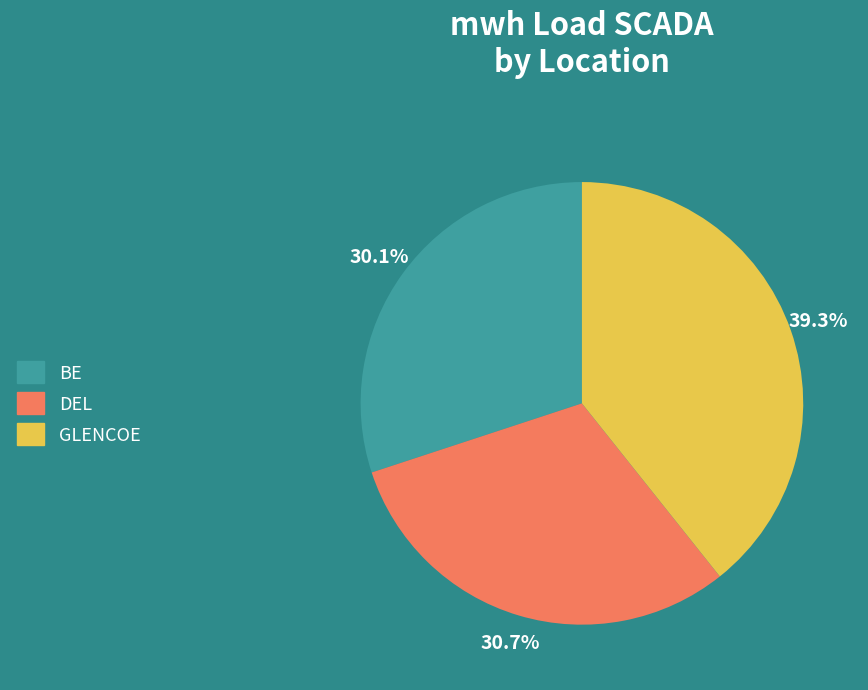

Does GLENCOE represent more than half of the total?

No